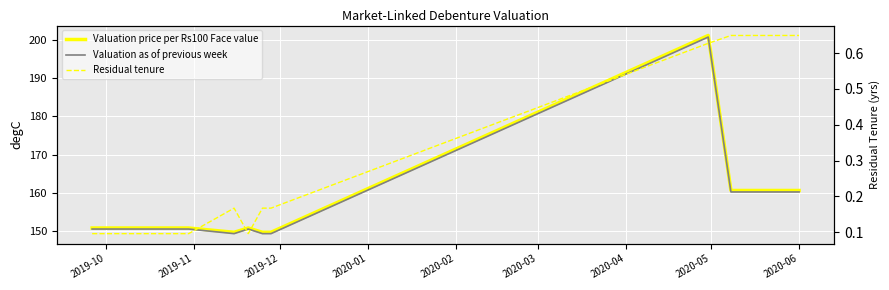

What is the value of the Valuation price per Rs100 Face value point at the 7th from the left?

201.3